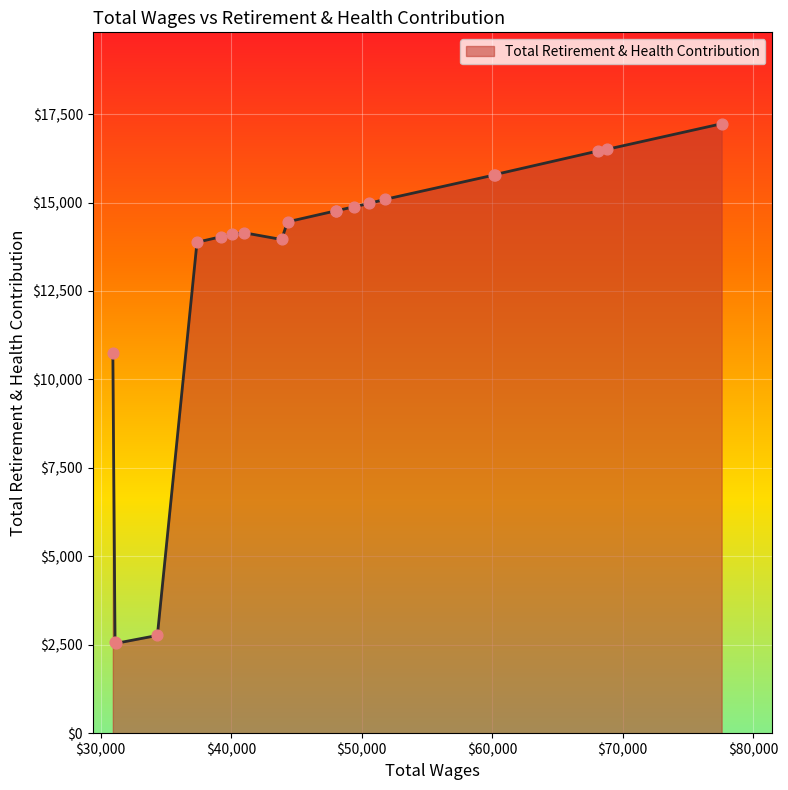

What is the greatest value displayed?

17227